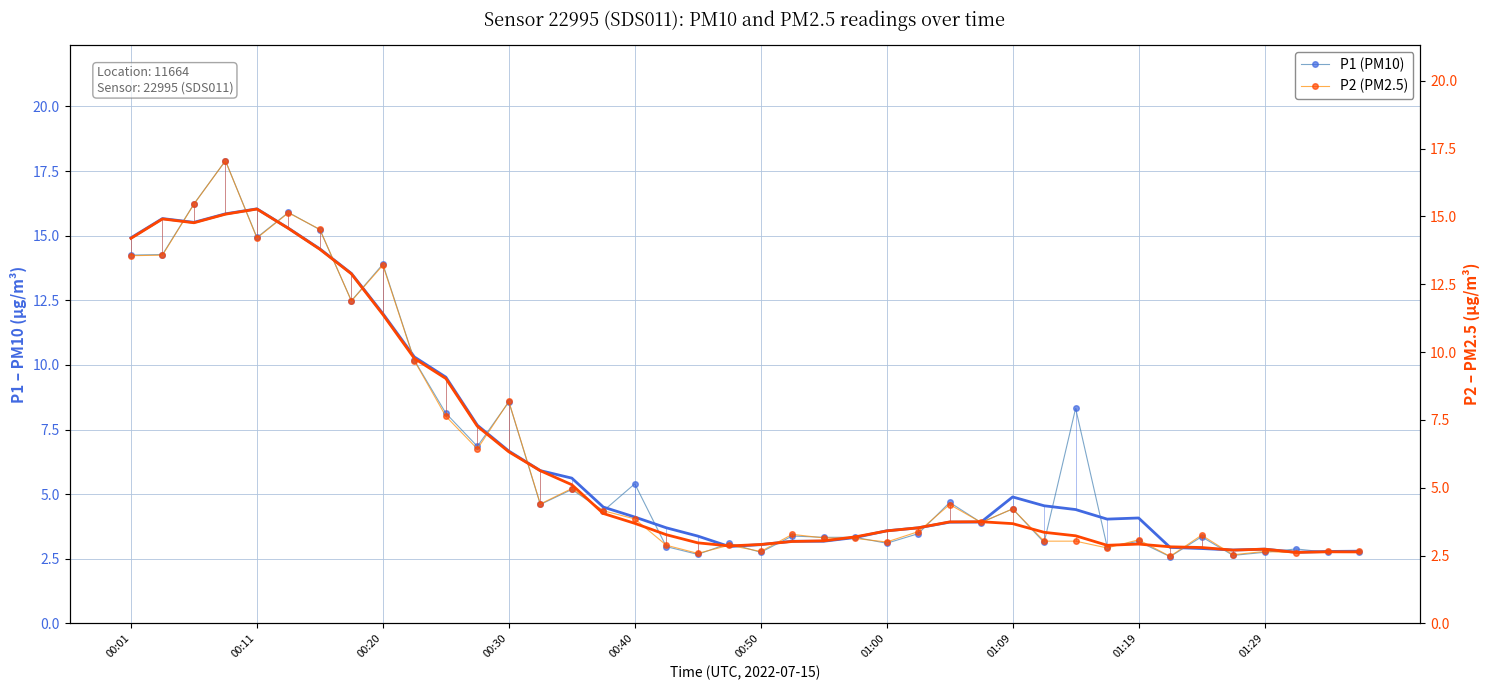

True or false: P1 (PM10) has more than 1 points higher than both neighbors.

True